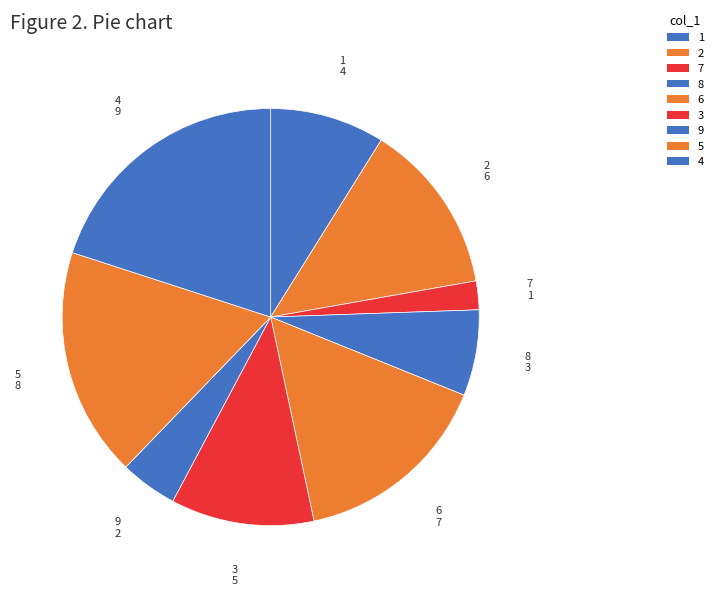

Is it true that 8 is 1% of the pie?

False